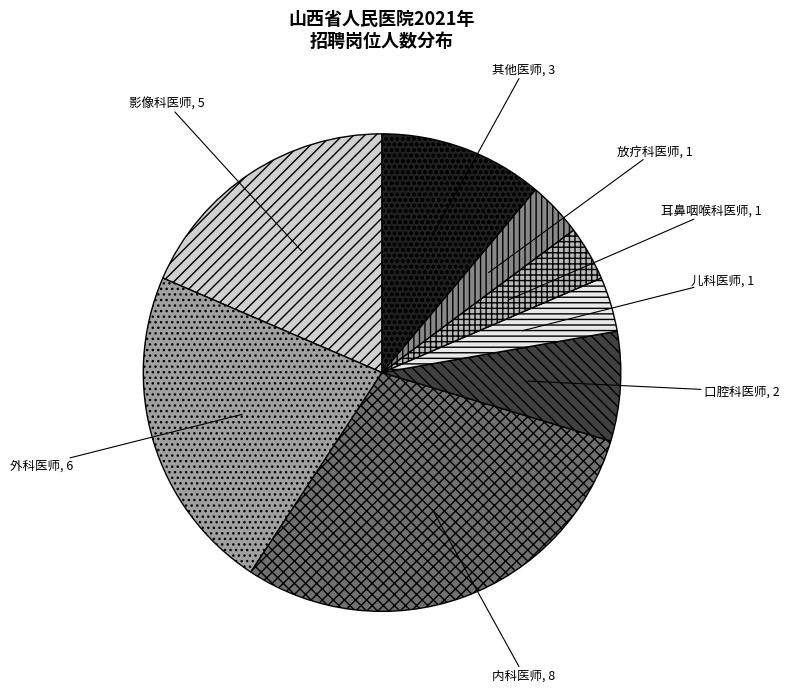

Is there a majority slice in this chart?

No